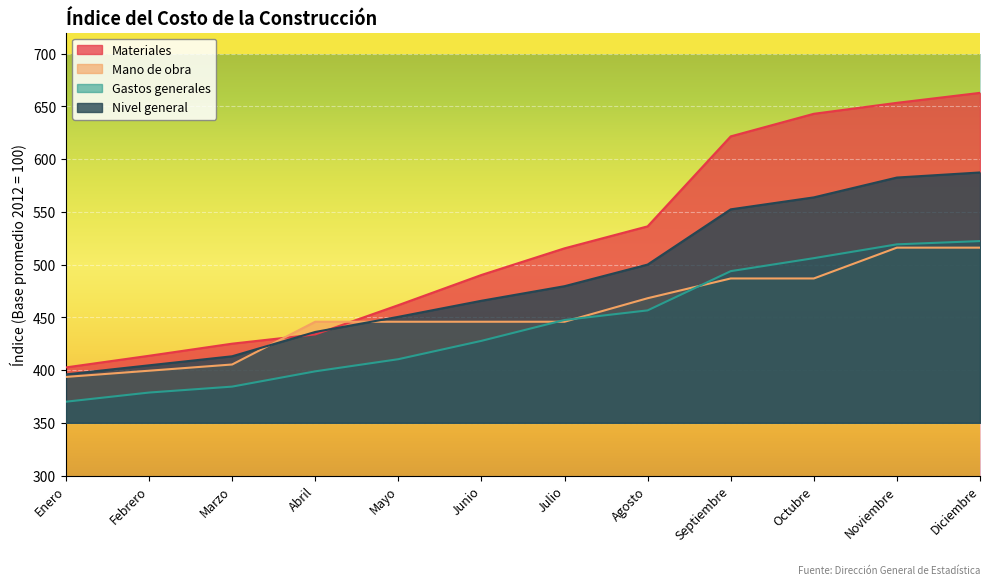

Does the chart display data point markers on the line(s)?

No